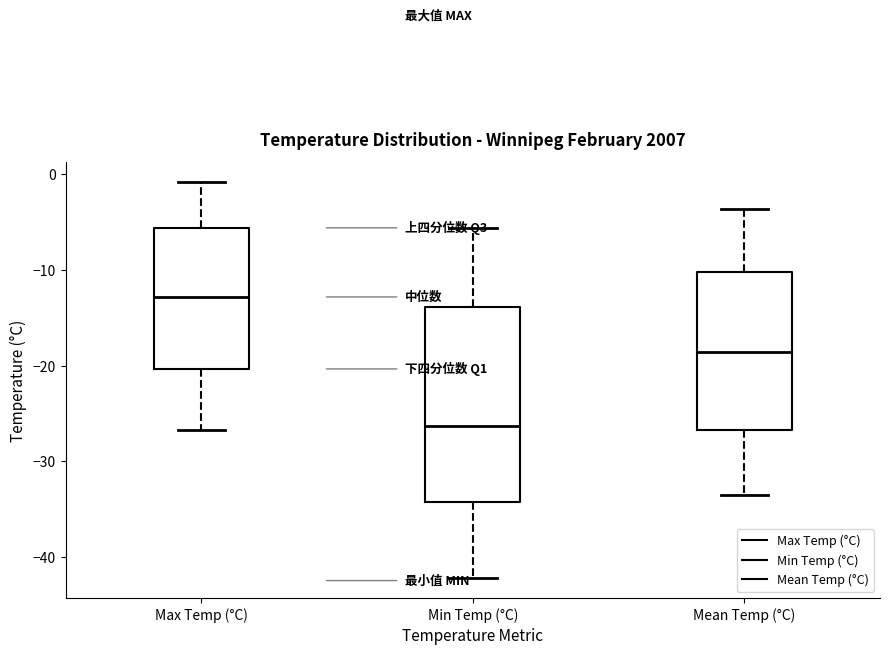

Where is the lower edge of the box for Min Temp (°C) on the y-axis? The values are not printed on the chart, so give them approximately, as read against the axis.

-34